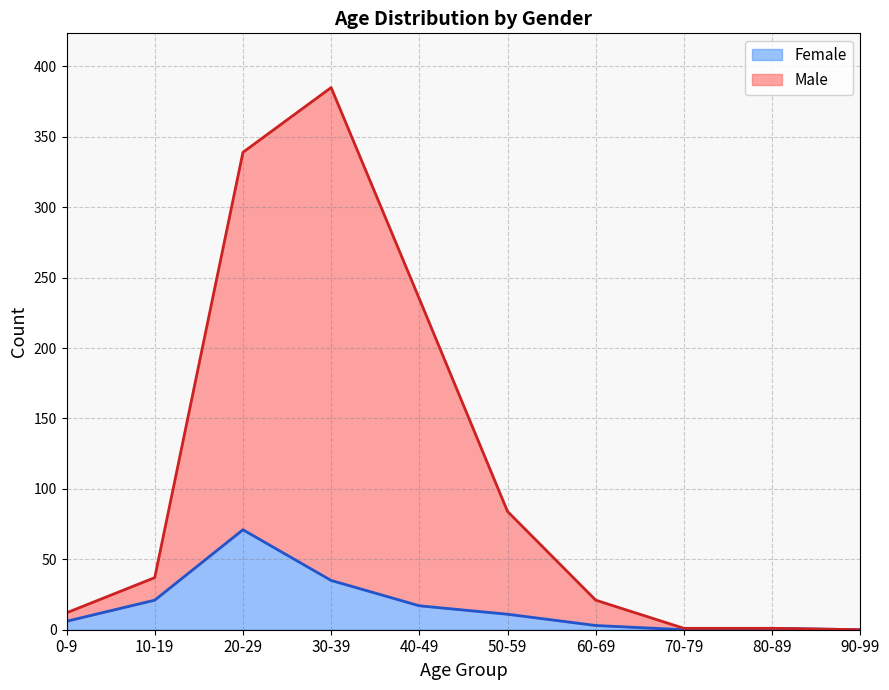

Which category has the highest value across all series?

30-39